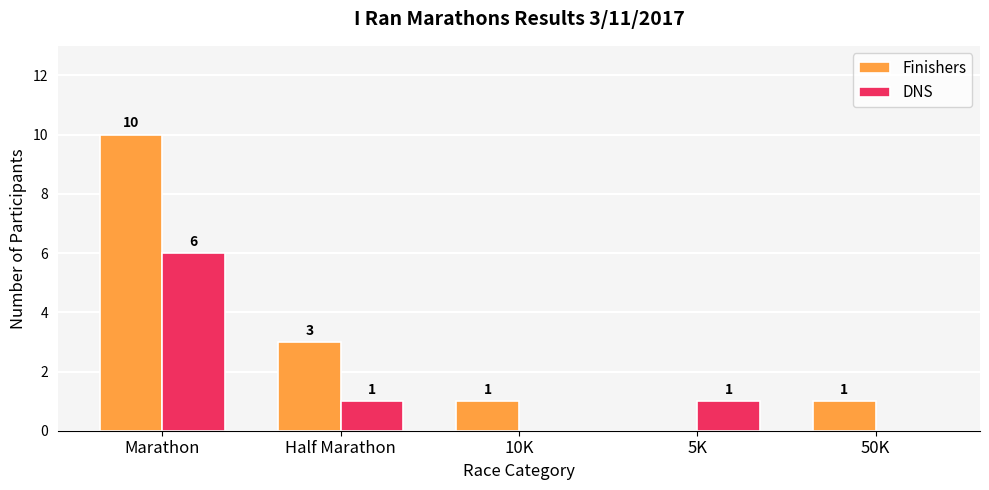

The Finishers series shows 5 at Half Marathon. True or false?

False